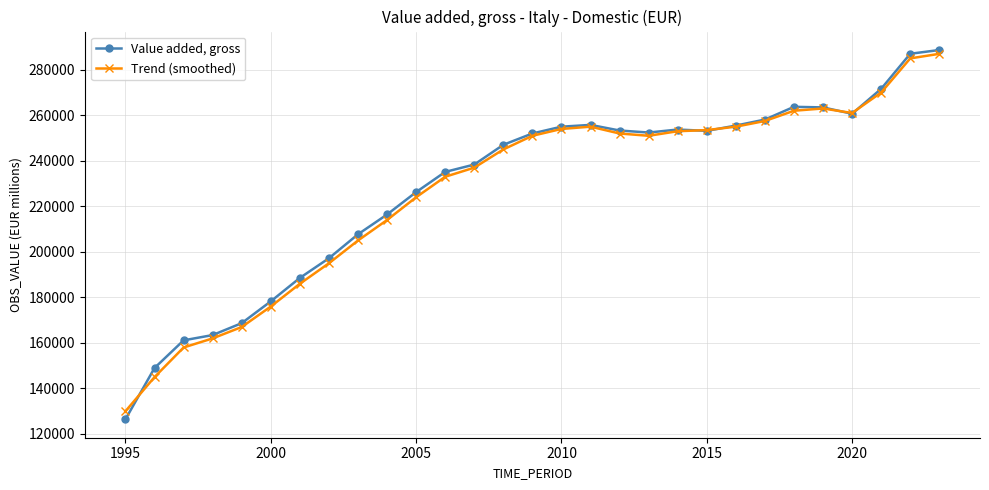

What is the difference between the second highest and second lowest values in the Trend (smoothed) series?

140000.0